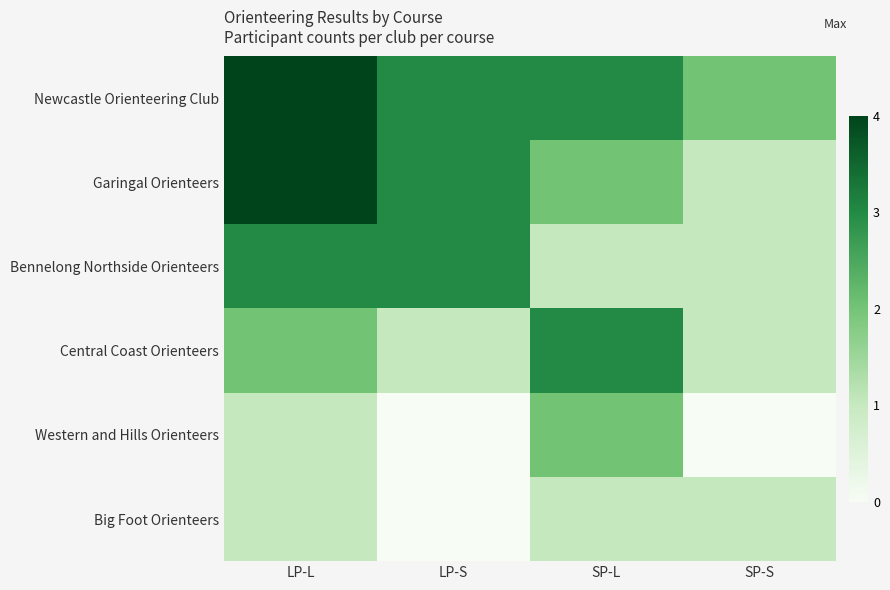

Count the number of data series in this chart.

6